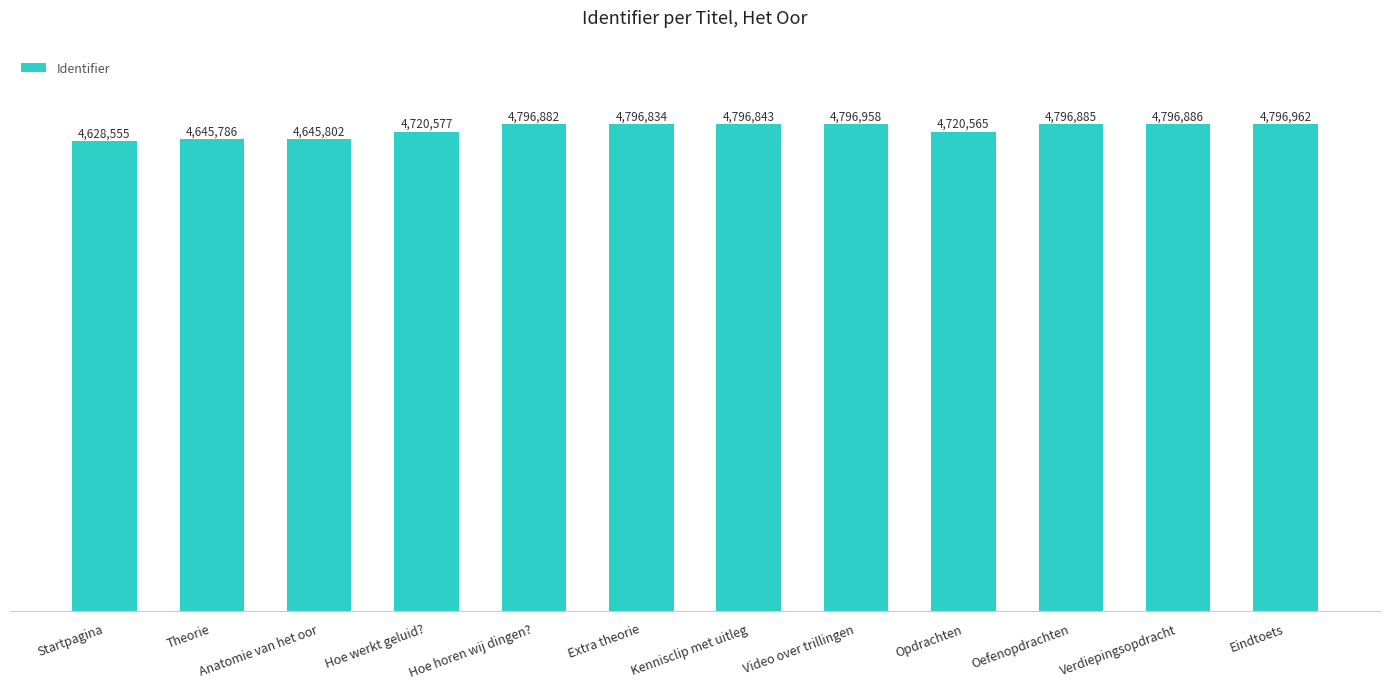

Rank the categories by value from lowest to highest.

Startpagina, Theorie, Anatomie van het oor, Opdrachten, Hoe werkt geluid?, Extra theorie, Kennisclip met uitleg, Hoe horen wij dingen?, Oefenopdrachten, Verdiepingsopdracht, Video over trillingen, Eindtoets